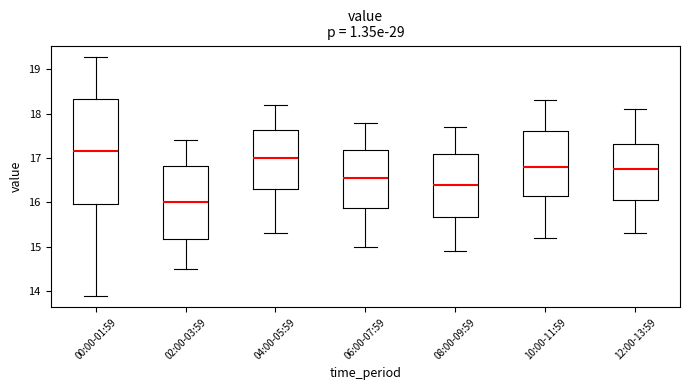

Reading left to right, transcribe this box plot: for each box, give where its median line is, the range the box spans, and where its two whiskers end, as read against the y-axis. The values are not printed on the chart, so give them approximately, as read against the axis.

00:00-01:59: median 17.2, box 16.0 to 18.3, whiskers 13.9 to 19.3
02:00-03:59: median 16.0, box 15.2 to 16.8, whiskers 14.5 to 17.4
04:00-05:59: median 17.0, box 16.3 to 17.6, whiskers 15.3 to 18.2
06:00-07:59: median 16.6, box 15.9 to 17.2, whiskers 15.0 to 17.8
08:00-09:59: median 16.4, box 15.7 to 17.1, whiskers 14.9 to 17.7
10:00-11:59: median 16.8, box 16.2 to 17.6, whiskers 15.2 to 18.3
12:00-13:59: median 16.8, box 16.1 to 17.3, whiskers 15.3 to 18.1